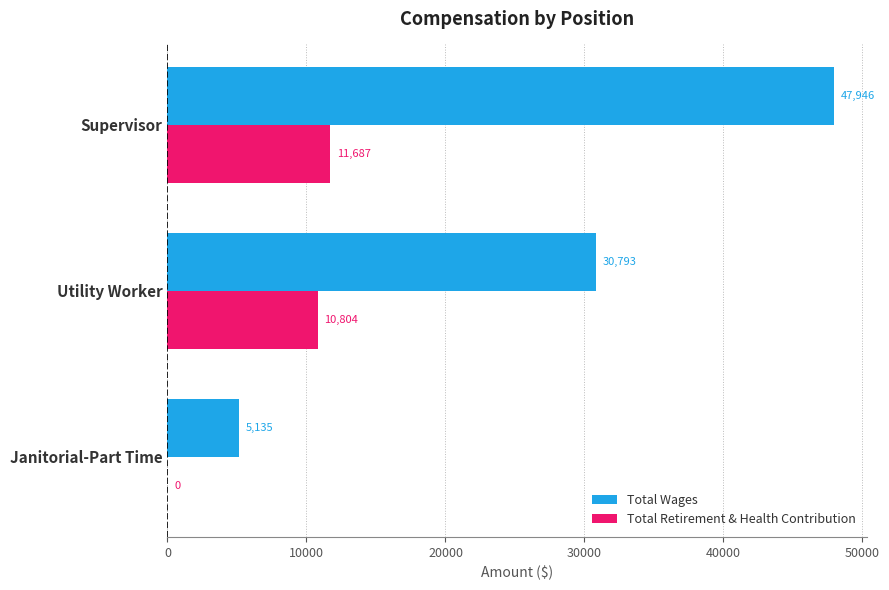

Which series has the widest spread of values?

Total Wages